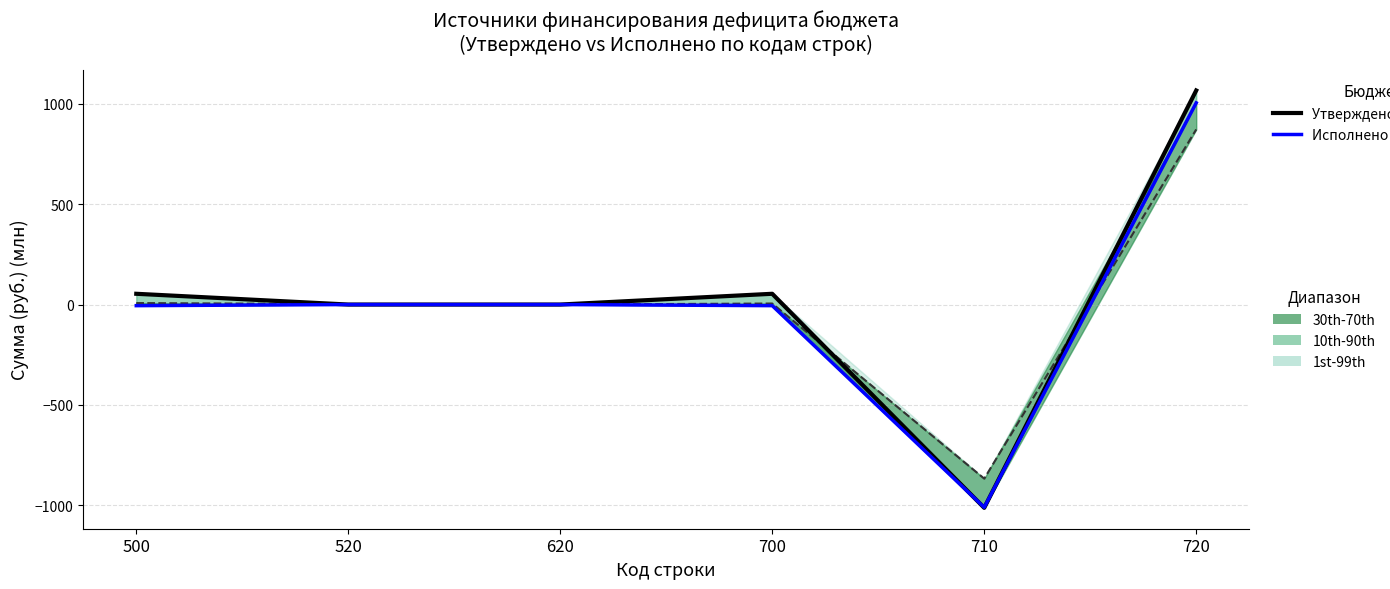

Reading left to right, extract all data points from this chart.

Утверждено (LTM): 53.7	0.0	0.0	53.7	-1013.7	1067.3
Исполнено консол. (CY): -5.5	0.0	0.0	-5.5	-1011.1	1005.6
Исполнено муниц. районов: 7.4	2.2	0.0	5.2	-867.9	873.0